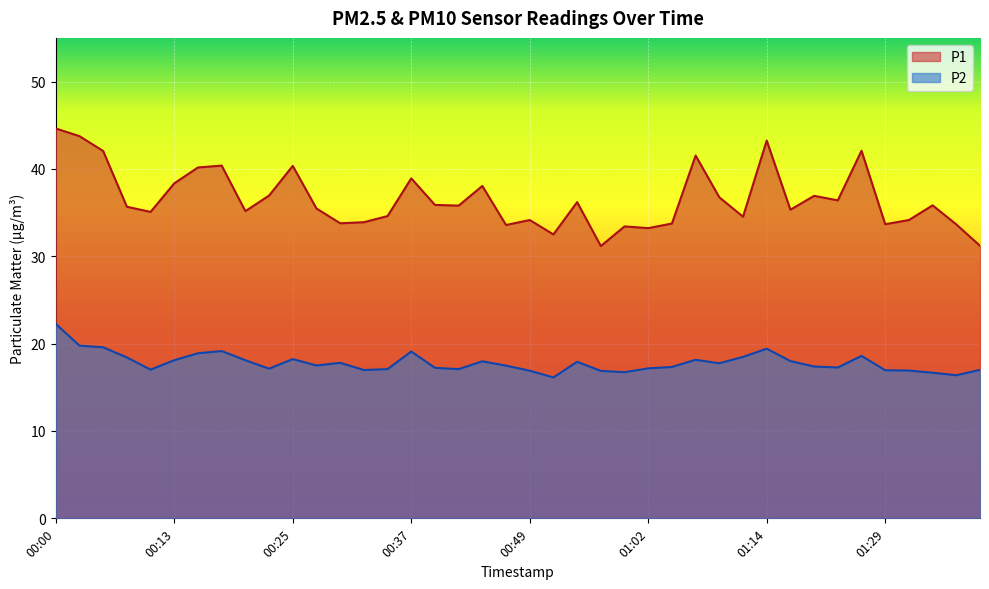

The P2 series shows 25.3 at 00:59. True or false?

False